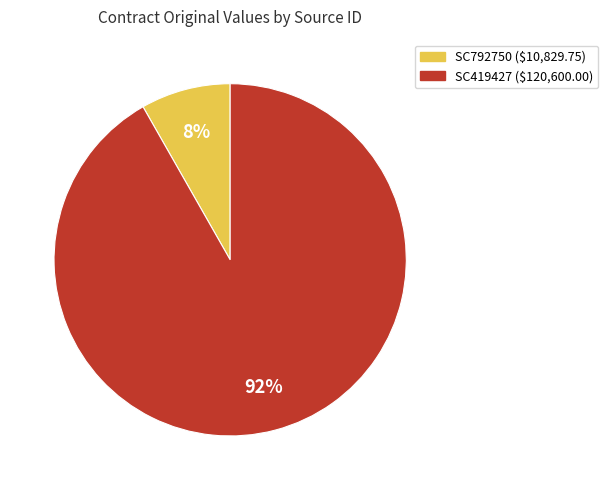

Between SC792750 and SC419427, which is larger?

SC419427